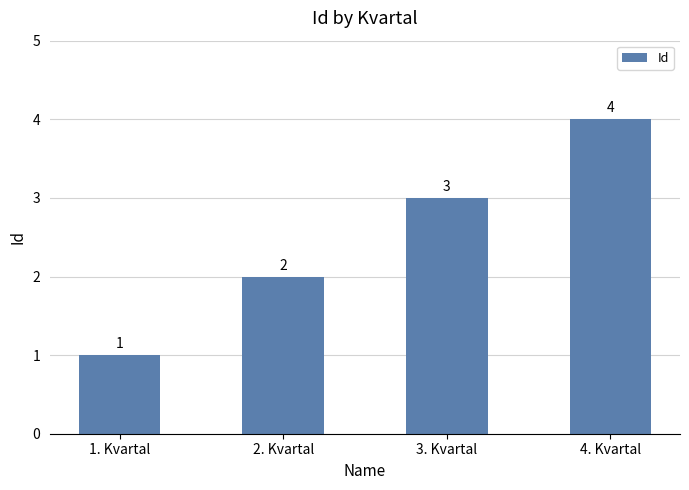

How many bars are there in total?

4